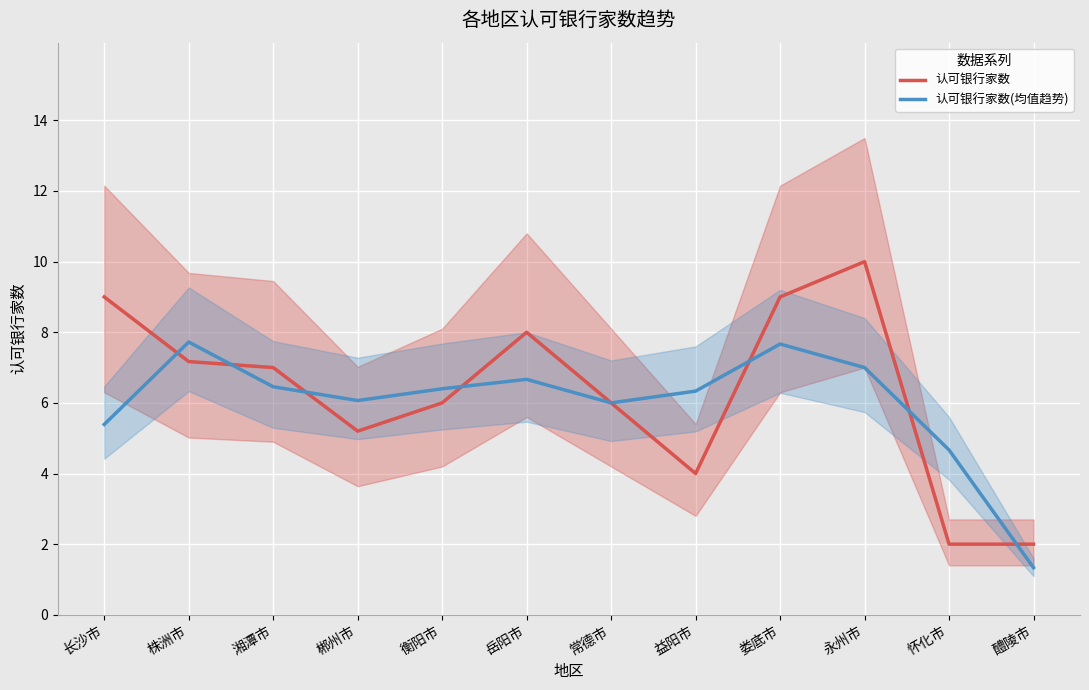

What is the total value across all series at 衡阳市?

12.4